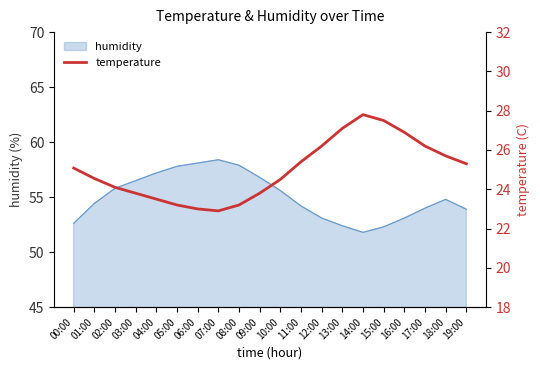

Which category has the lowest value across all series?

07:00